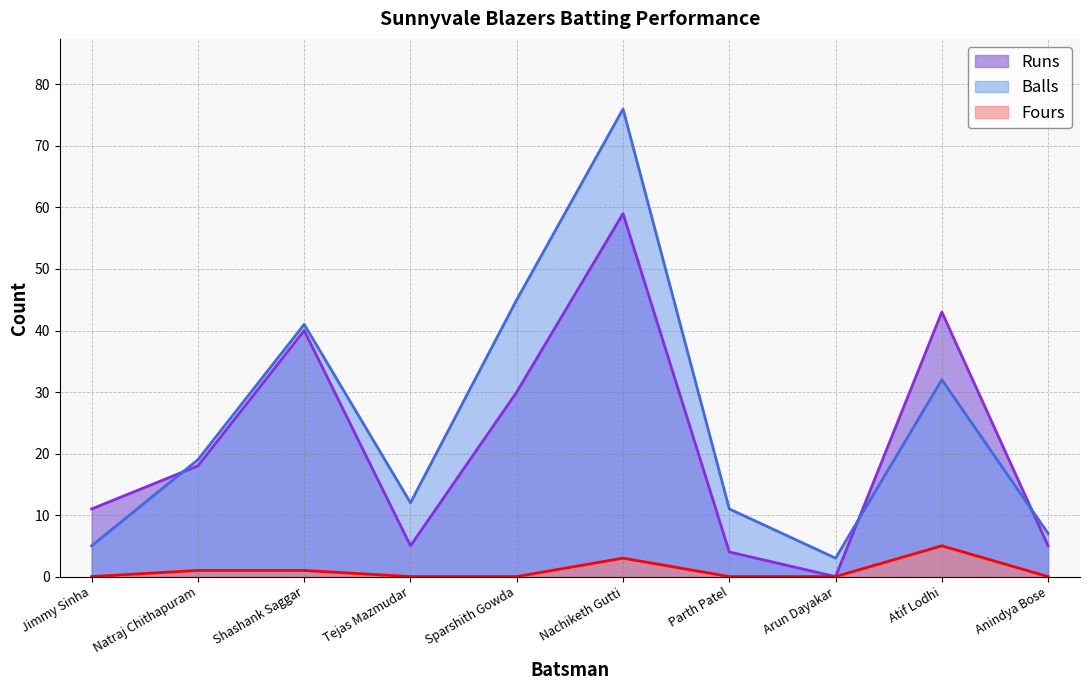

What is the spread (max minus min) of values at Arun Dayakar?

3